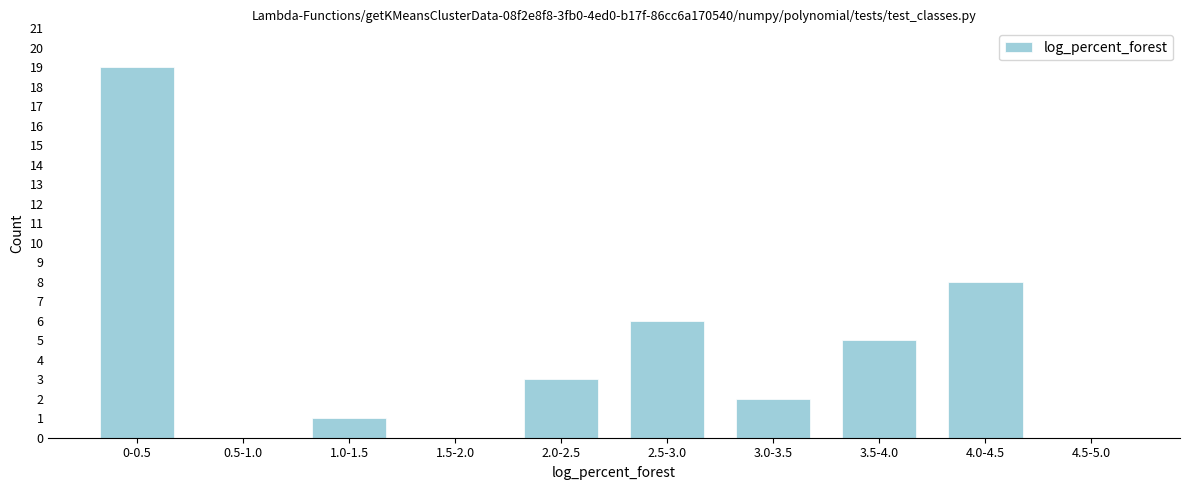

Reading left to right, transcribe all the data shown in this chart.

0-0.5=19	0.5-1.0=0	1.0-1.5=1	1.5-2.0=0	2.0-2.5=3	2.5-3.0=6	3.0-3.5=2	3.5-4.0=5	4.0-4.5=8	4.5-5.0=0